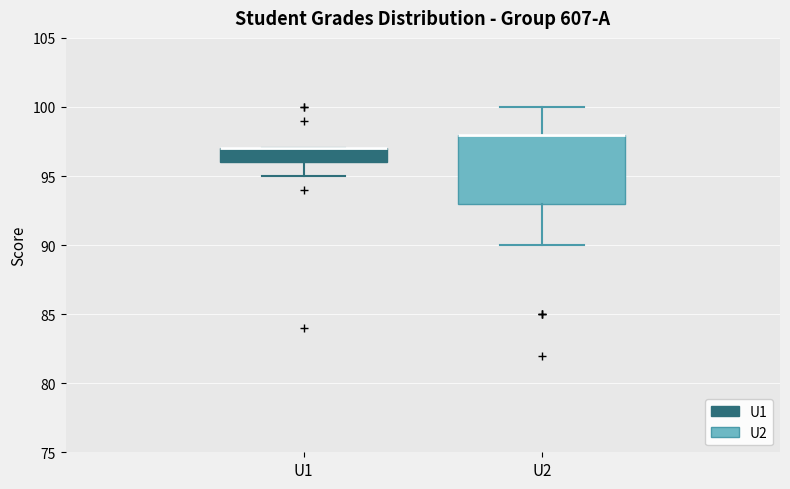

Where is the lower edge of the box for U1 on the y-axis? The values are not printed on the chart, so give them approximately, as read against the axis.

96